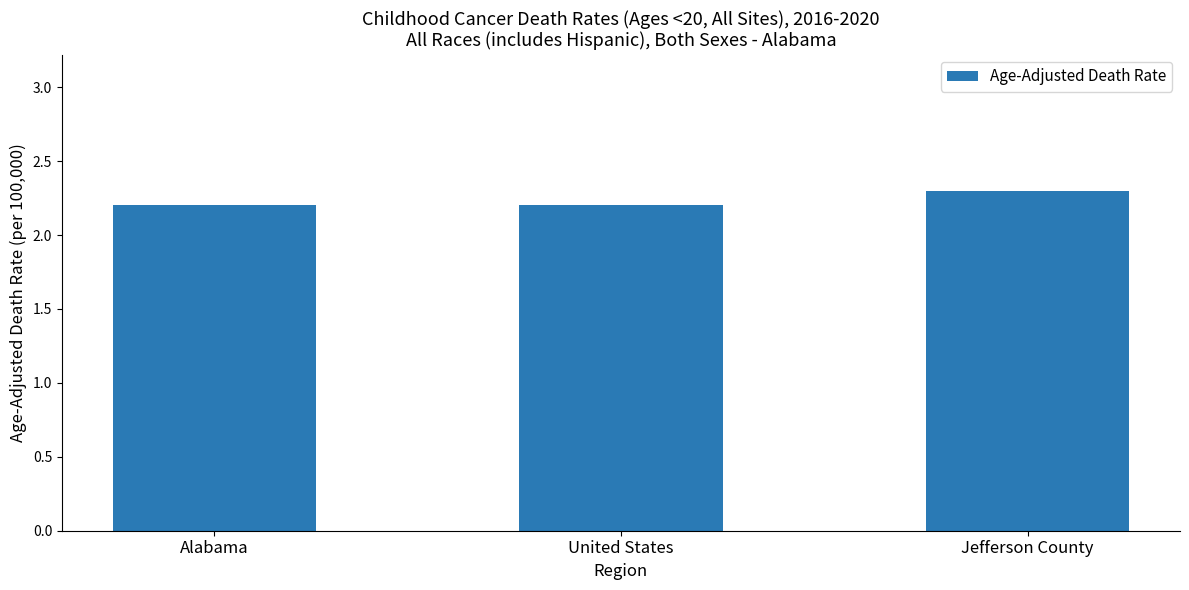

Reading left to right, what are all the values shown in this chart?

Alabama=2.2	United States=2.2	Jefferson County=2.3